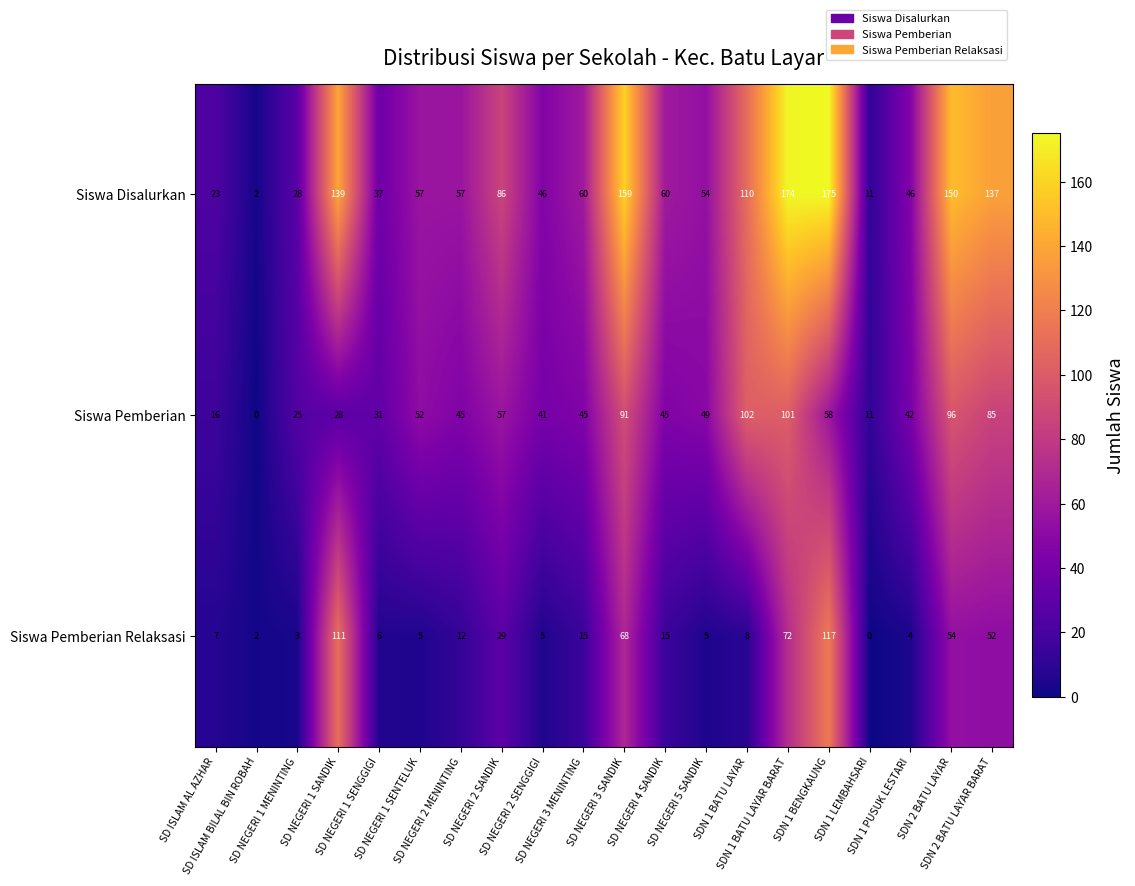

At which category is the sum across all series the highest?

SDN 1 BENGKAUNG